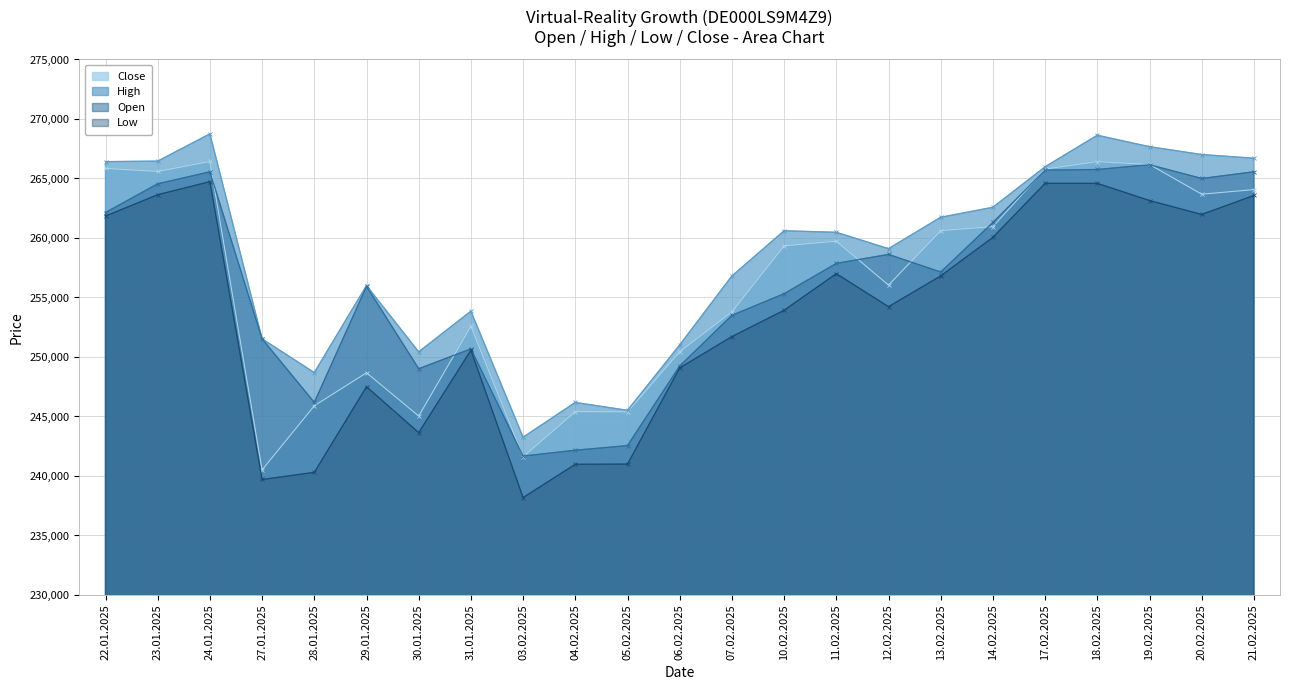

What is the average value of the Open series?

256223